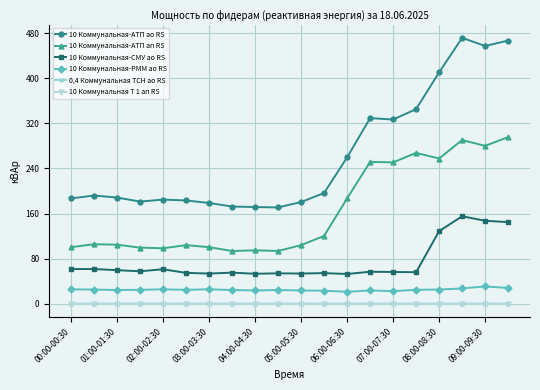

What is the value of the 10 Коммунальная-АТП ап RS point at the 14th from the left?

251.6